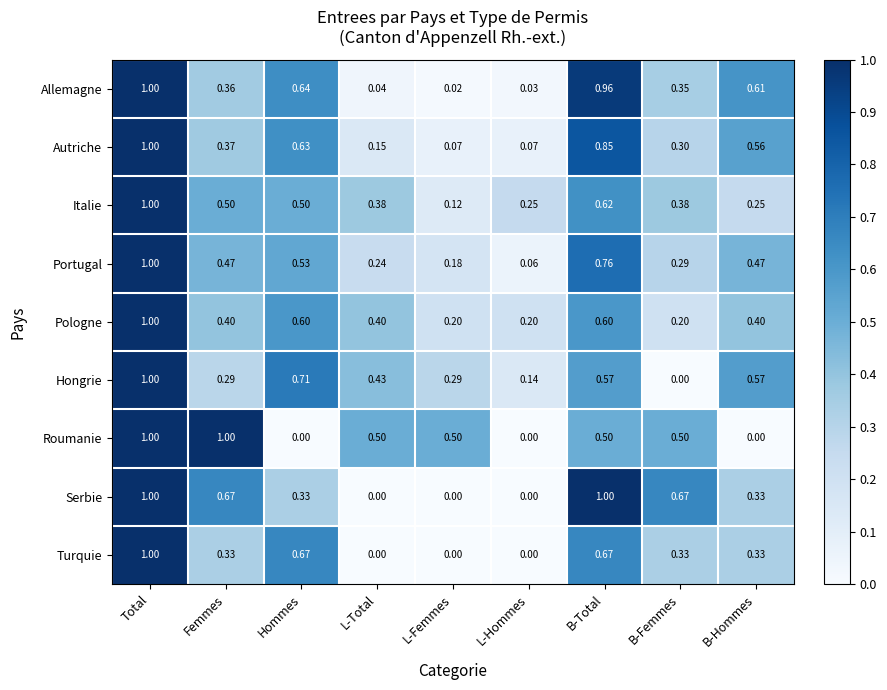

Rank the series at B-Femmes from lowest to highest value.

Hongrie, Pologne, Portugal, Autriche, Turquie, Allemagne, Italie, Roumanie, Serbie